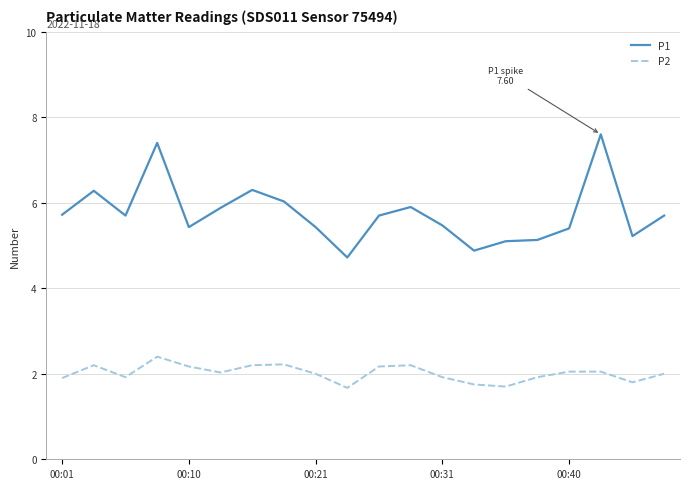

Which series has the largest range (max minus min)?

P1